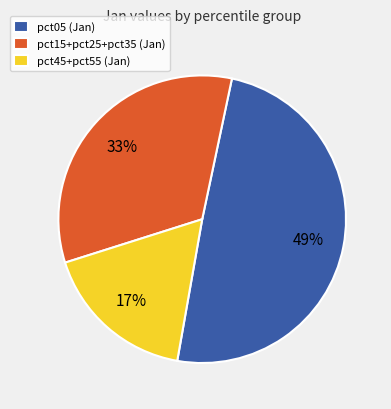

To the nearest percent, what portion does pct15+pct25+pct35 (Jan) represent?

33%